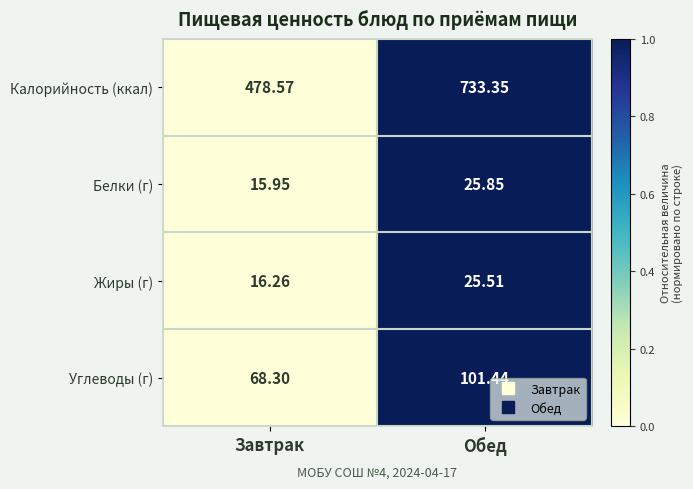

Count the number of categories in the chart.

2